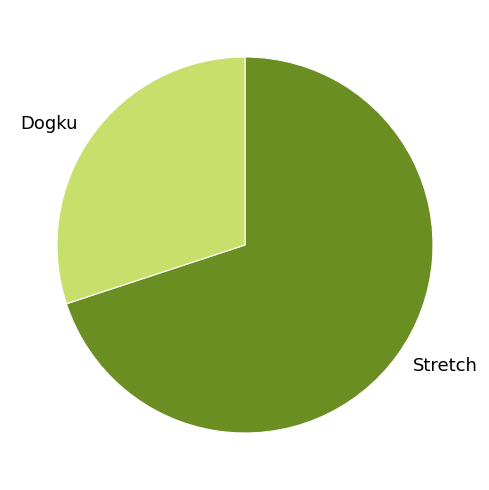

Which slice is the smallest?

Dogku